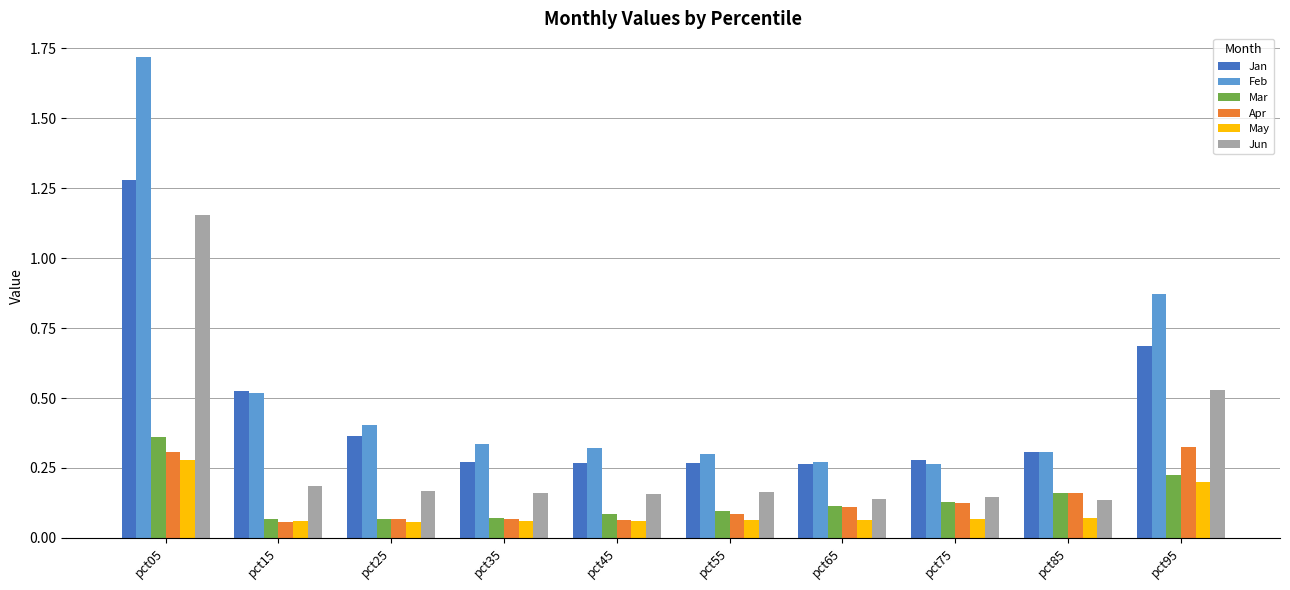

What is the spread (max minus min) of values at pct95?

0.7